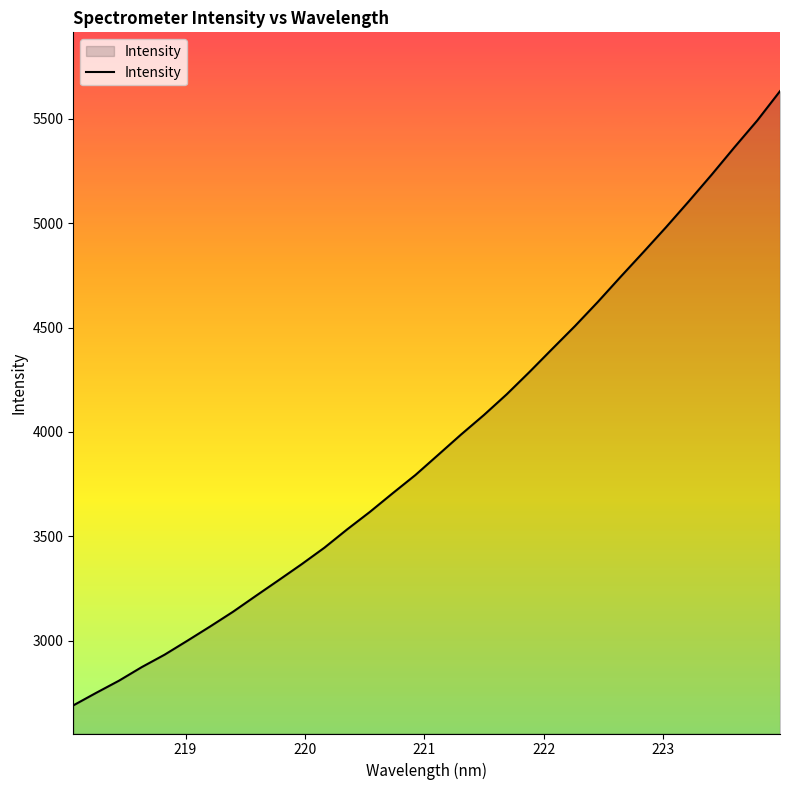

What is the greatest value displayed?

5631.7